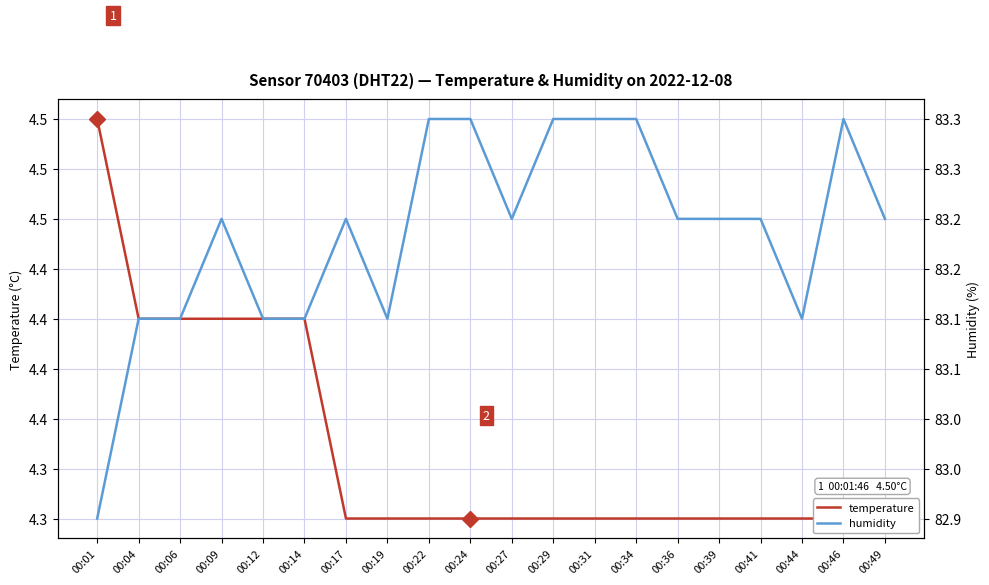

At which label does humidity first exceed 83?

00:04